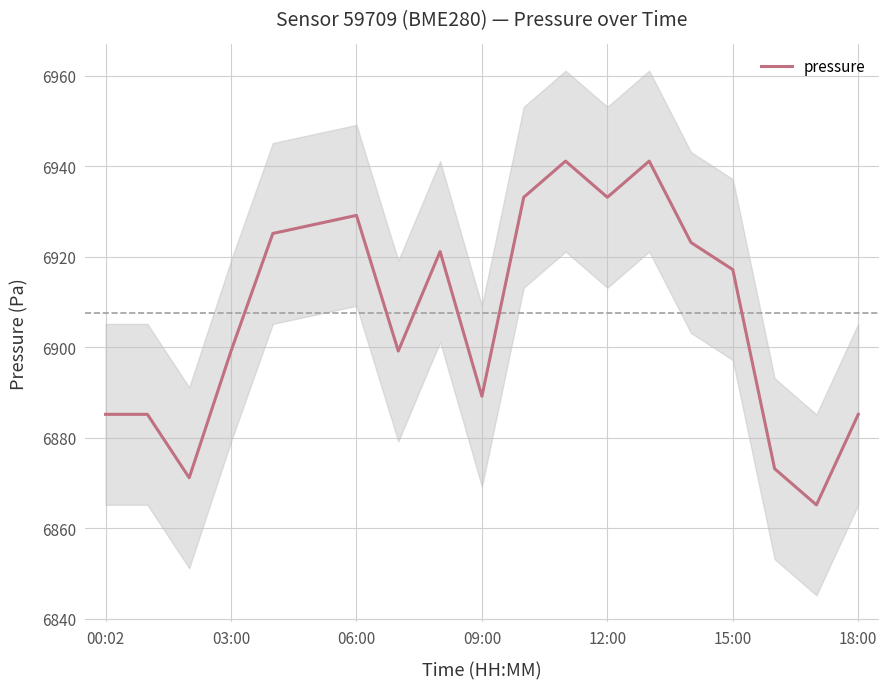

True or false: pressure has a value of 6917.2 at 15:00.

True